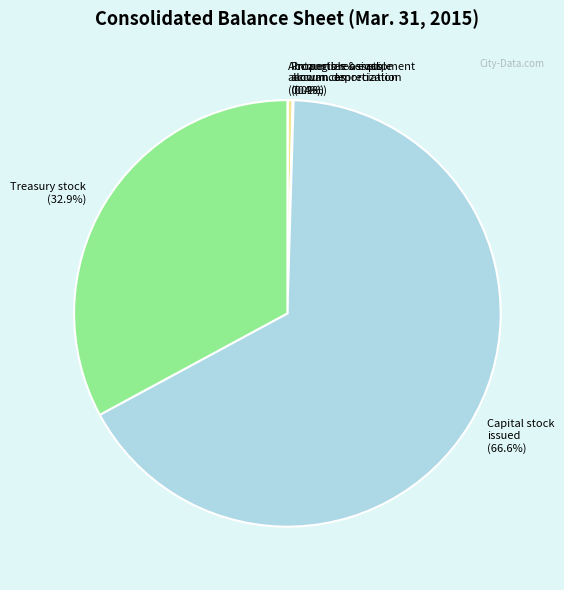

Is it true that Treasury stock is 33% of the pie?

True